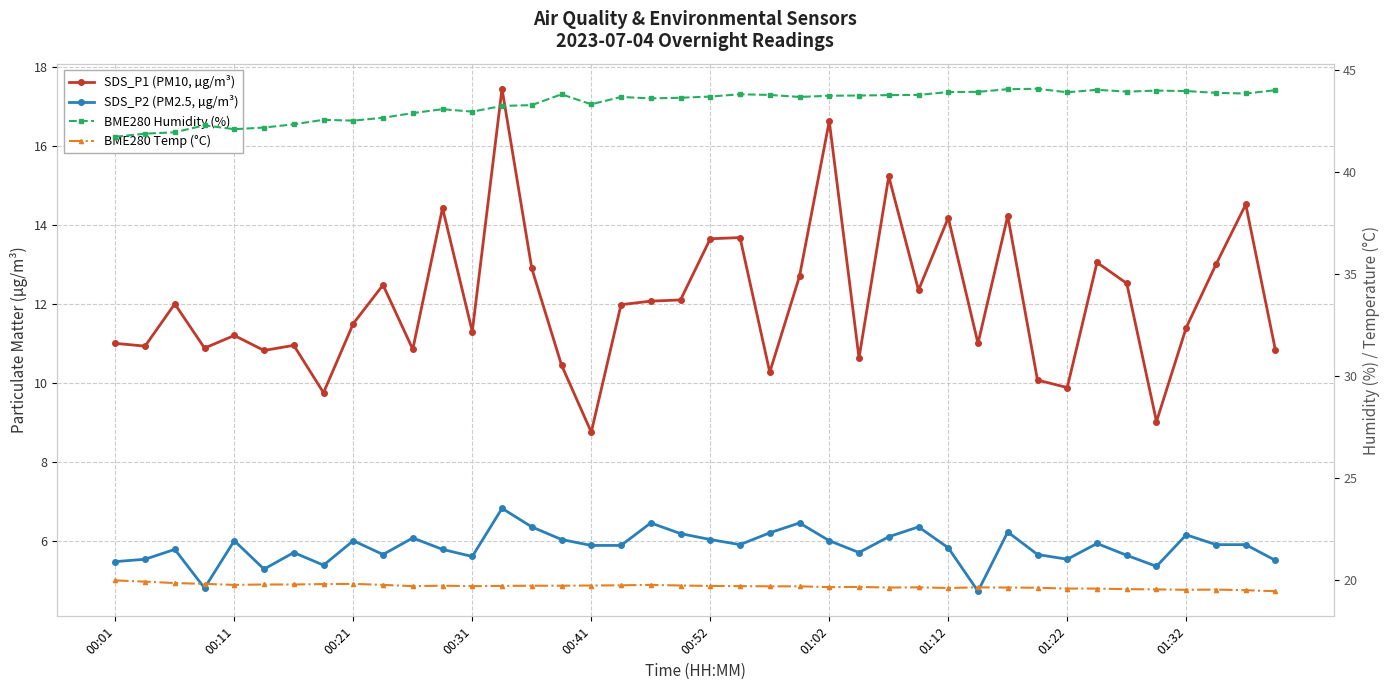

True or false: BME280 Humidity (%) and SDS_P1 (PM10, µg/m³) cross at least once.

False